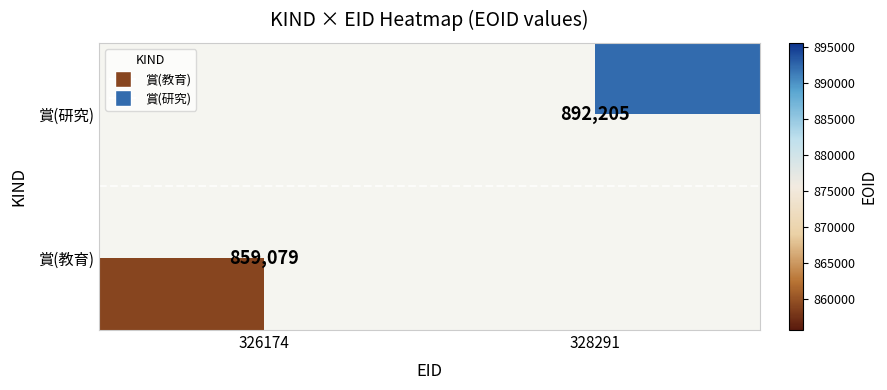

True or false: 賞(研究) has a value of 892205 at 328291.

True